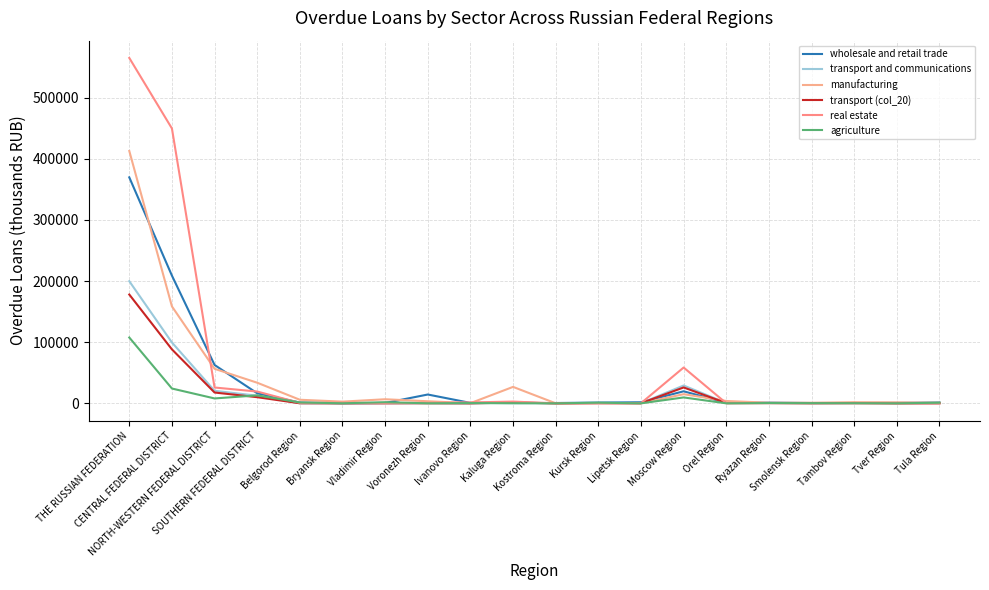

Is it true that transport and communications equals 29196 at Moscow Region?

True